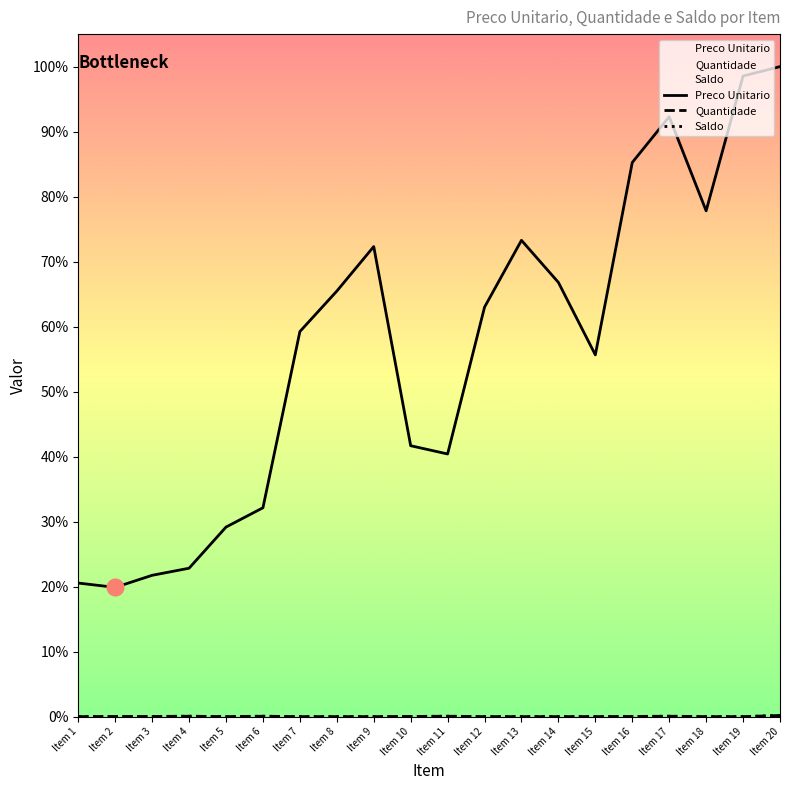

How many data points in Preco Unitario are above 5433?

10